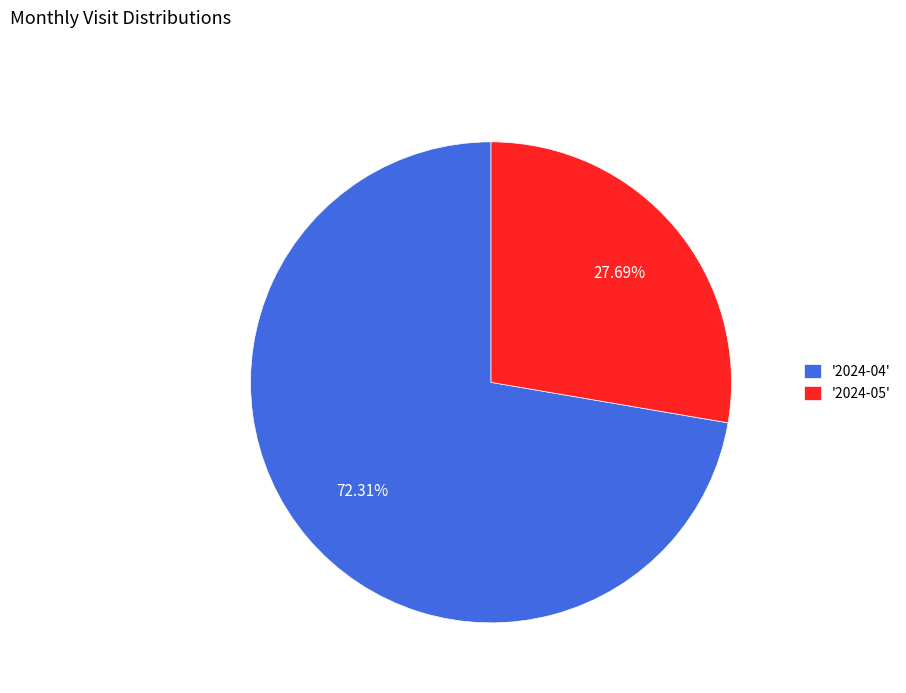

Does any single category account for the majority?

Yes